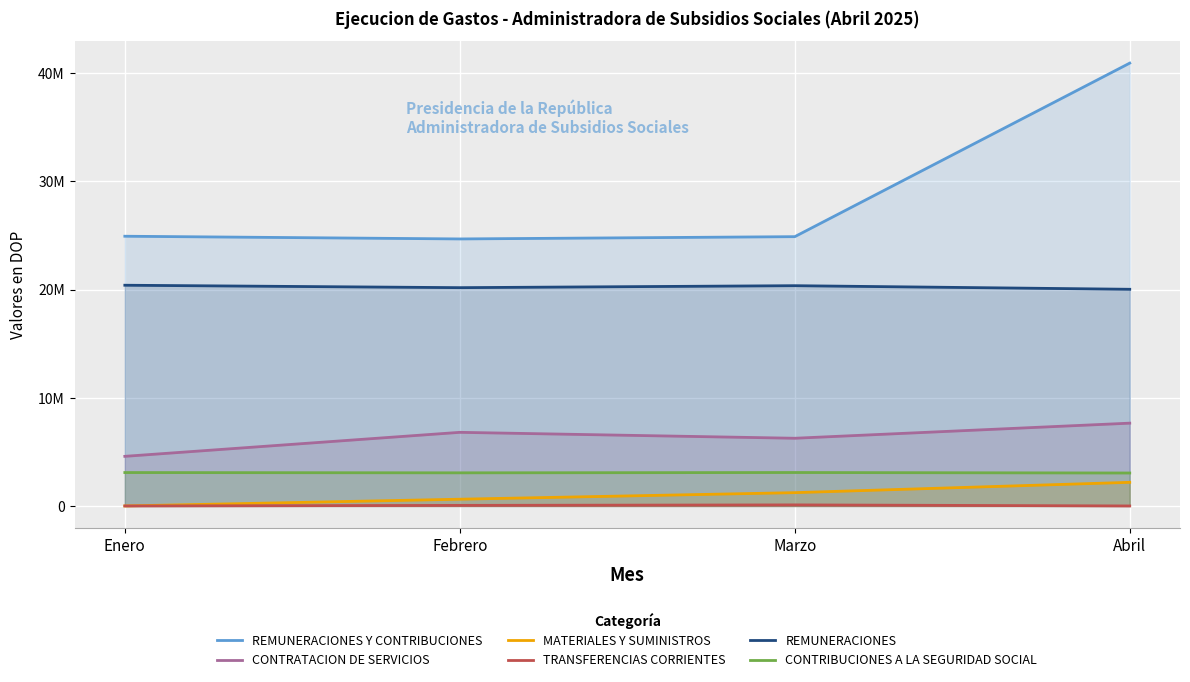

Which series has the largest range (max minus min)?

REMUNERACIONES Y CONTRIBUCIONES